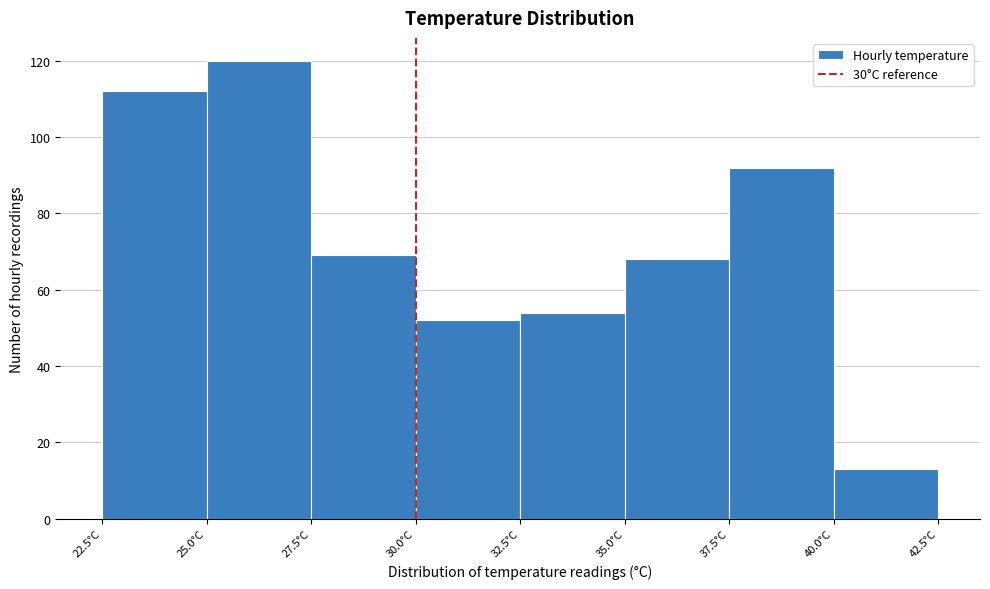

Reading left to right, list every bar in this chart as the range it spans on the x-axis followed by its height. The values are not printed on the chart, so give them approximately, as read against the axis.

22.5 to 25.0: 112
25.0 to 27.5: 120
27.5 to 30.0: 70
30.0 to 32.5: 52
32.5 to 35.0: 54
35.0 to 37.5: 68
37.5 to 40.0: 92
40.0 to 42.5: 14